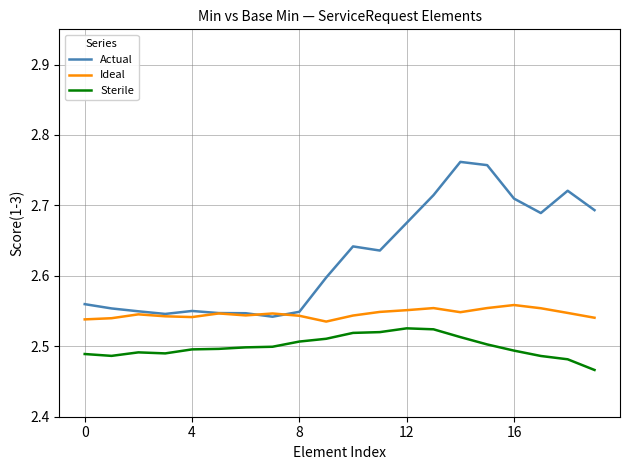

True or false: Actual and Sterile cross at least once.

False